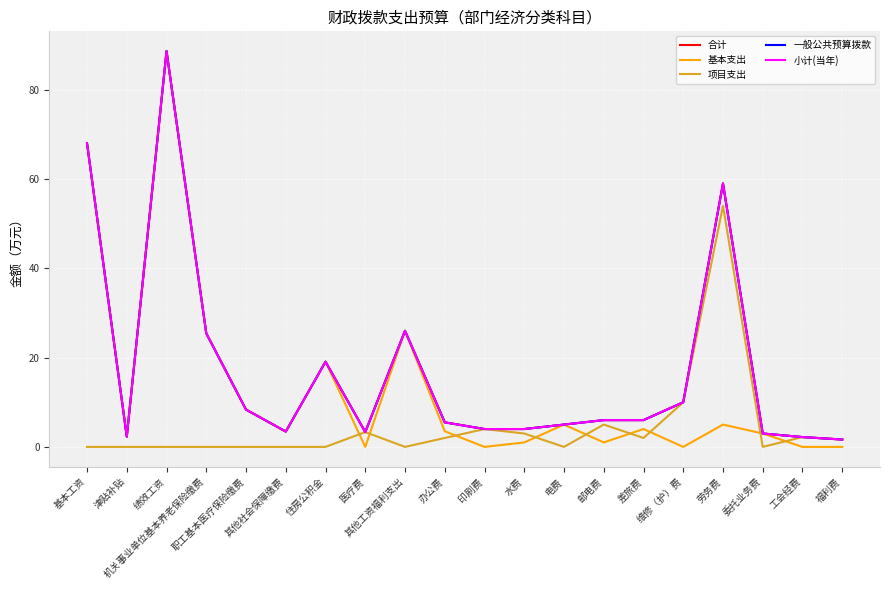

What is the difference between the maximum and minimum values in the 小计(当年) series?

87.0